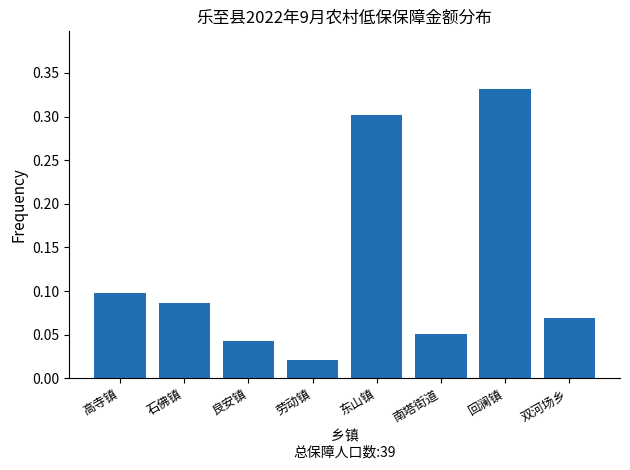

Rank the categories by value from lowest to highest.

劳动镇, 良安镇, 南塔街道, 双河场乡, 石佛镇, 高寺镇, 东山镇, 回澜镇